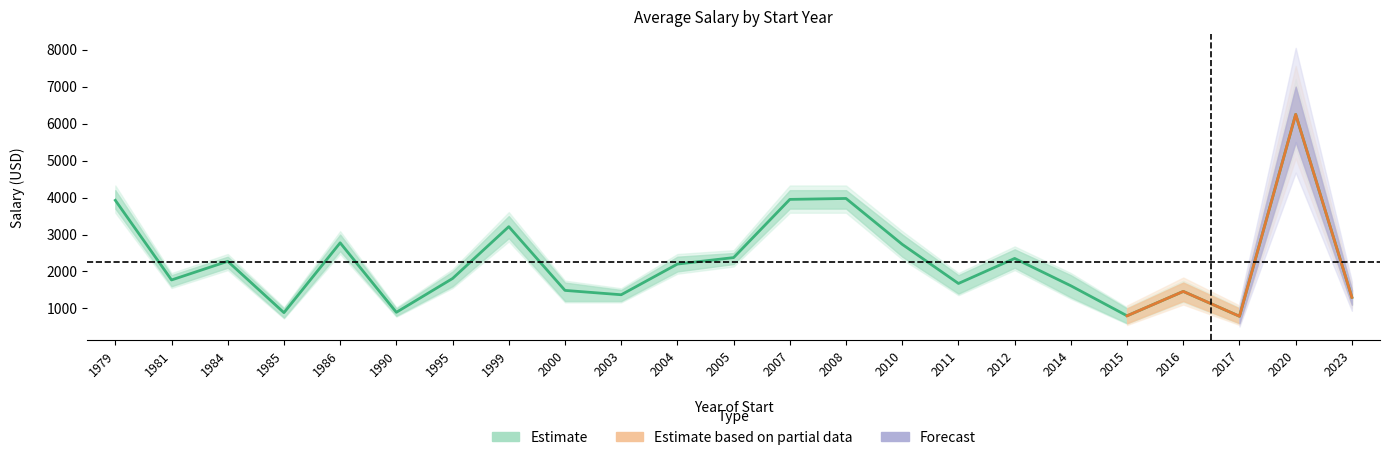

Which category has the highest value across all series?

2020